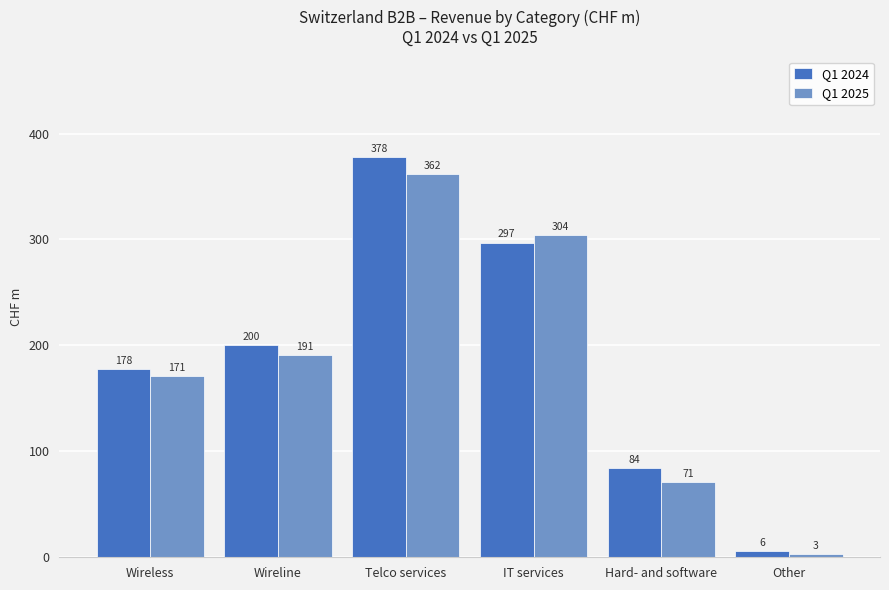

Which label corresponds to the largest value in the chart?

Telco services